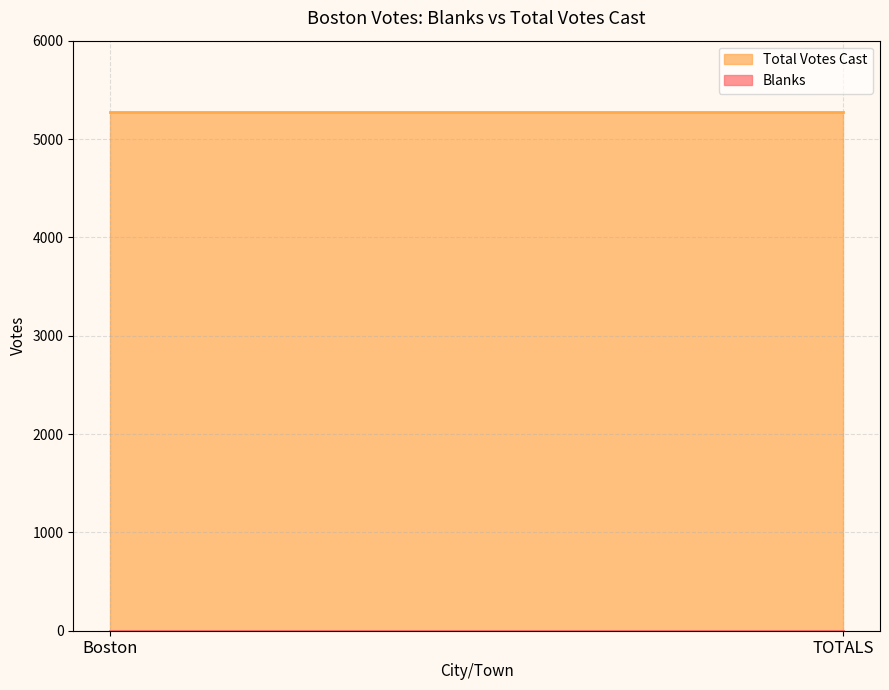

How many lines are shown in the chart?

2